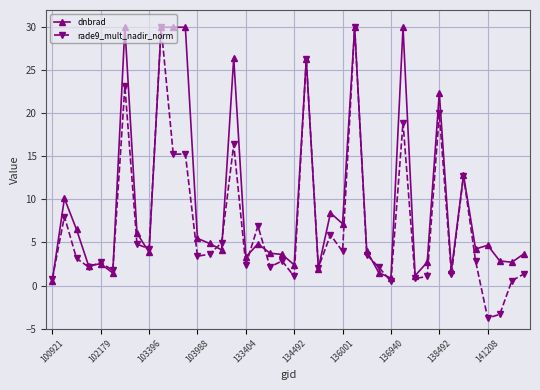

Which series has the widest spread of values?

rade9_mult_nadir_norm